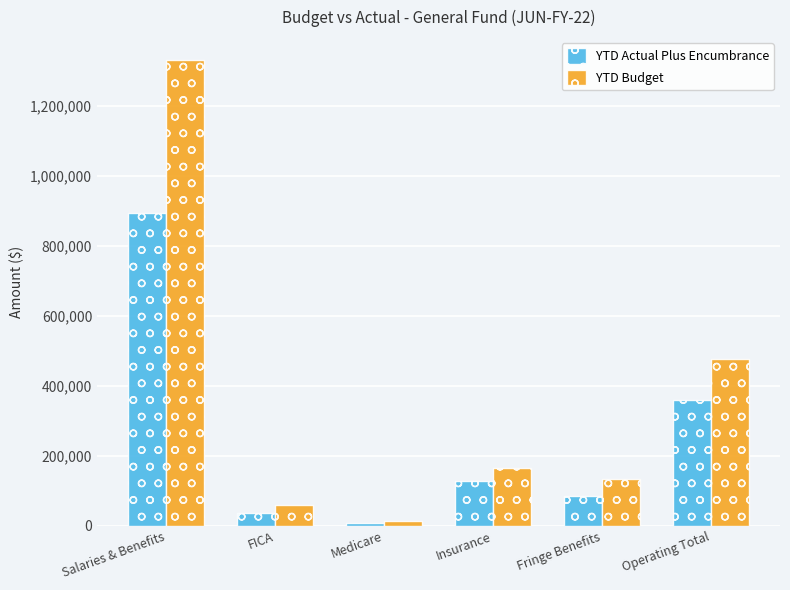

What is the label of the 4th bar from the left?

Insurance